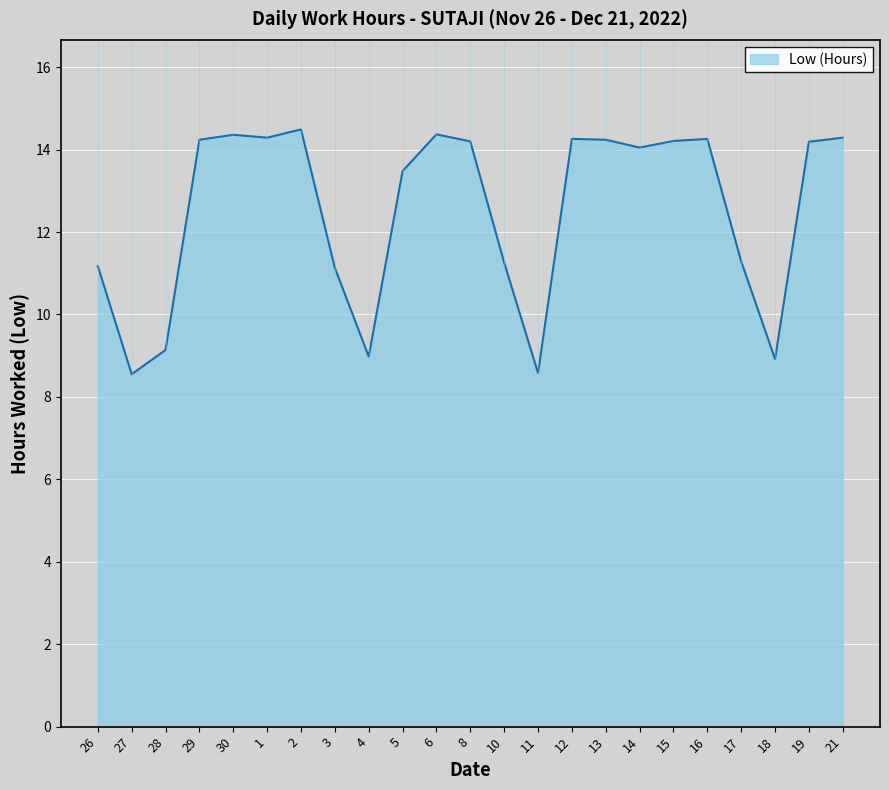

What is the difference between the maximum and minimum values?

5.9